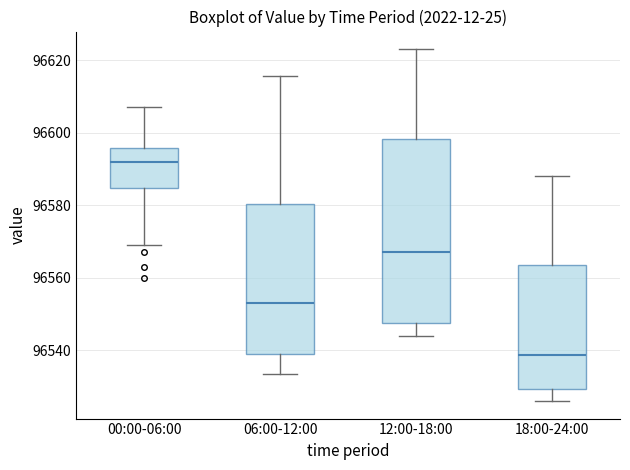

Reading left to right, read every box against the y-axis: the position of its median line, the range the box covers, and the ends of its whiskers. The values are not printed on the chart, so give them approximately, as read against the axis.

00:00-06:00: median 96592, box 96584 to 96596, whiskers 96570 to 96608
06:00-12:00: median 96554, box 96538 to 96580, whiskers 96534 to 96616
12:00-18:00: median 96568, box 96548 to 96598, whiskers 96544 to 96624
18:00-24:00: median 96538, box 96530 to 96564, whiskers 96526 to 96588